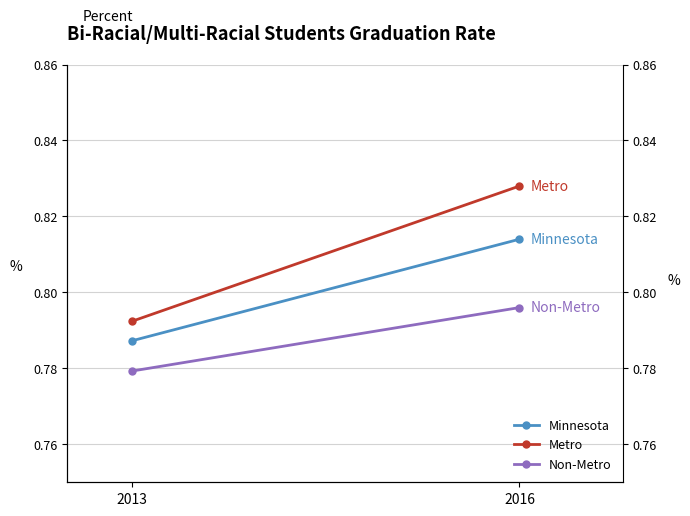

Which category has the lowest value in the Minnesota series?

2013